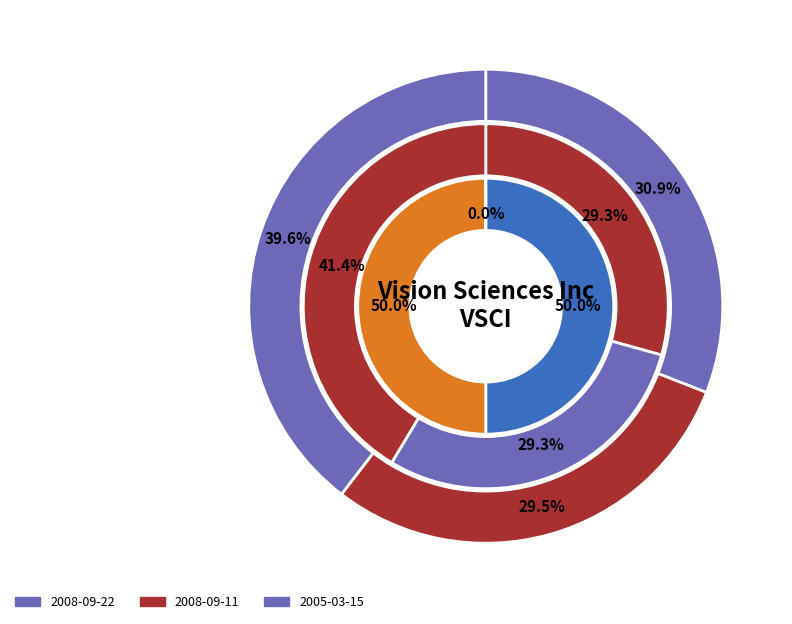

The 2005-03-15 slice represents 12% of the pie. True or false?

False